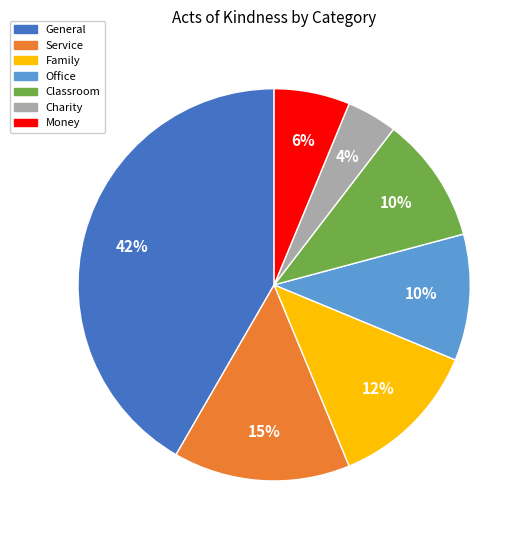

Is there any slice that represents more than half of the pie?

No